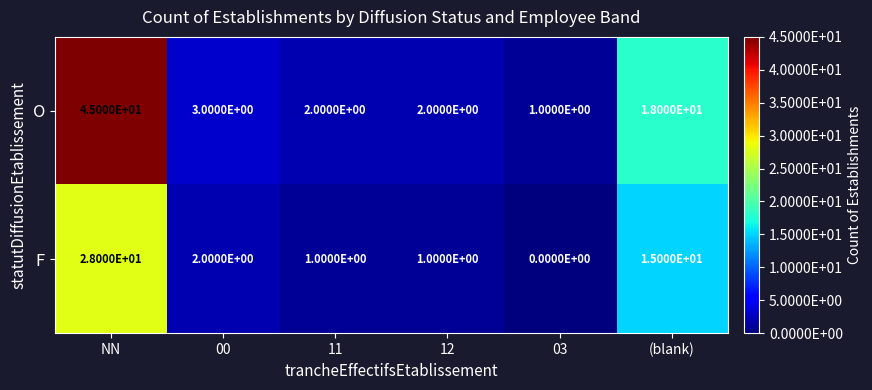

How many positive values does the F series have?

5